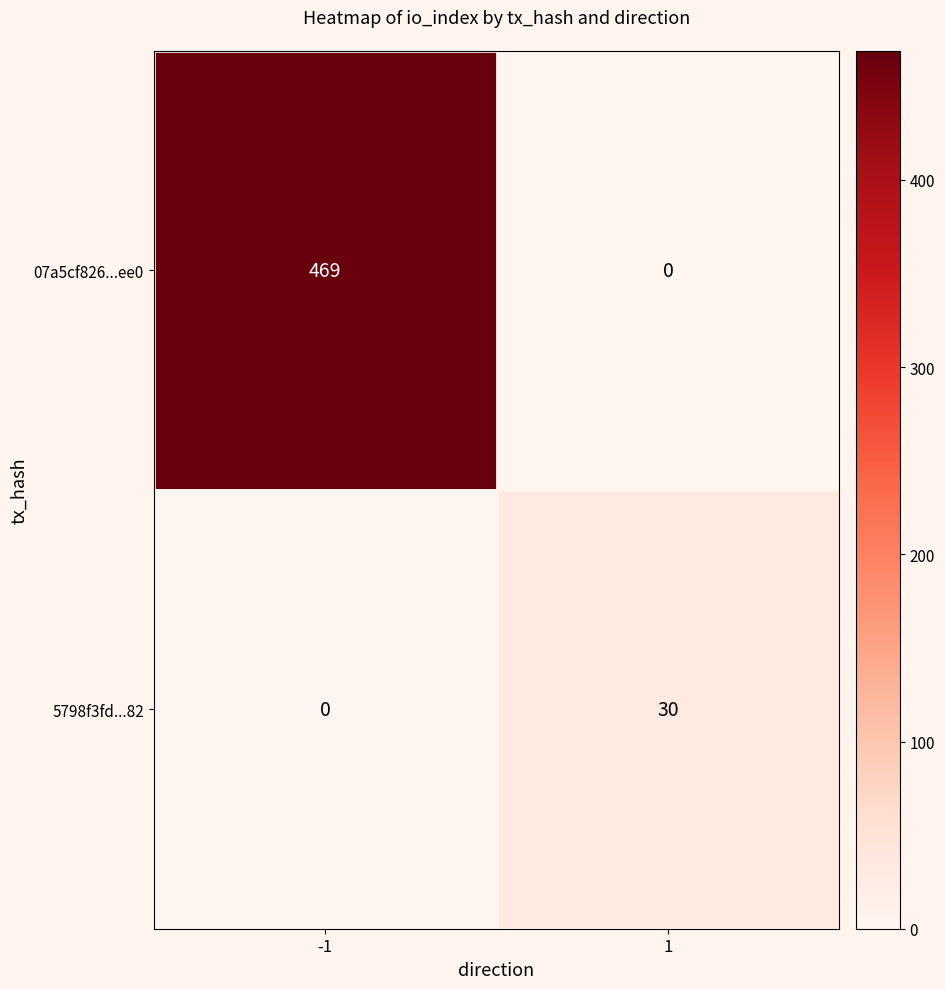

Reading right to left, list all the values displayed in this chart.

07a5cf826...ee0: 1=0	-1=469
5798f3fd...82: 1=30	-1=0